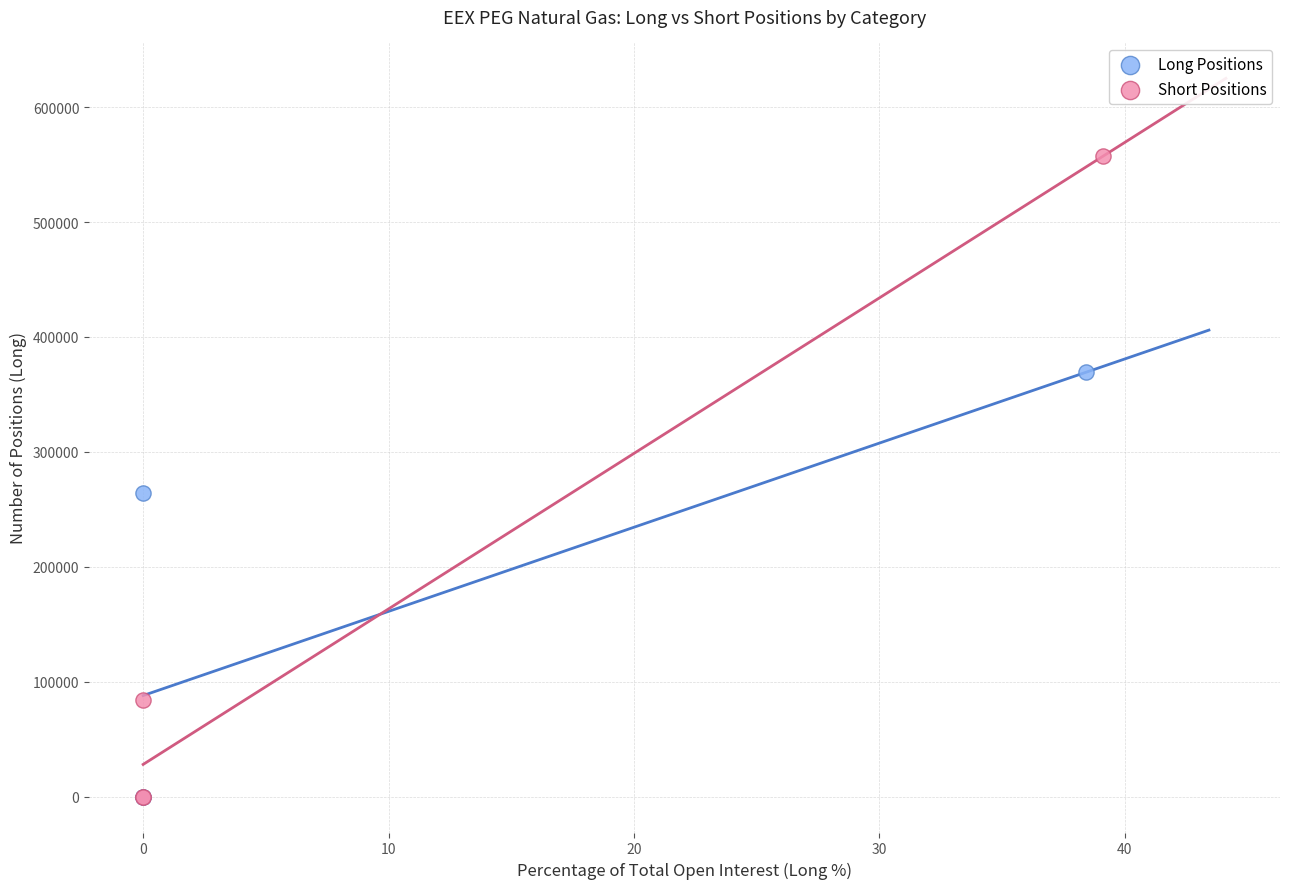

Which series reaches the maximum Y coordinate?

Short Positions